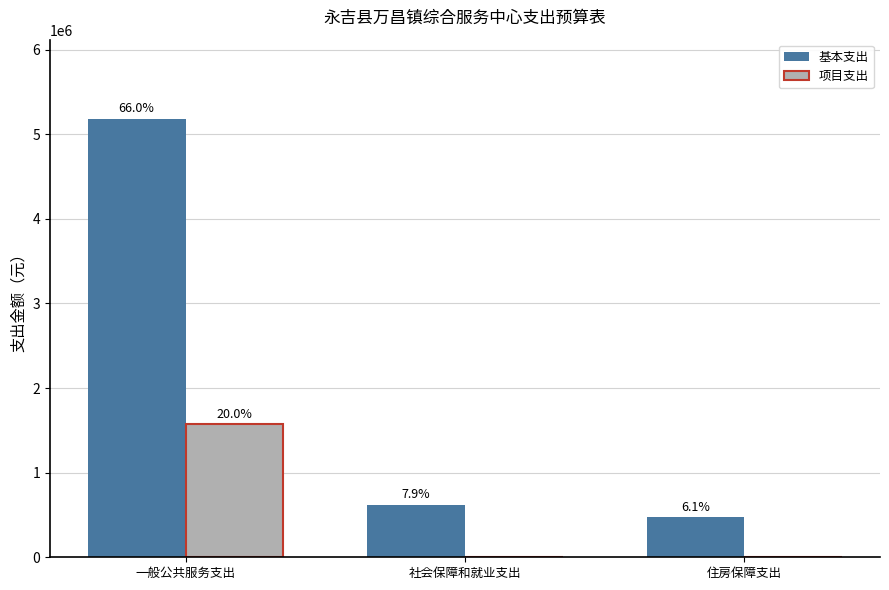

What are all the series names shown in the legend?

基本支出, 项目支出